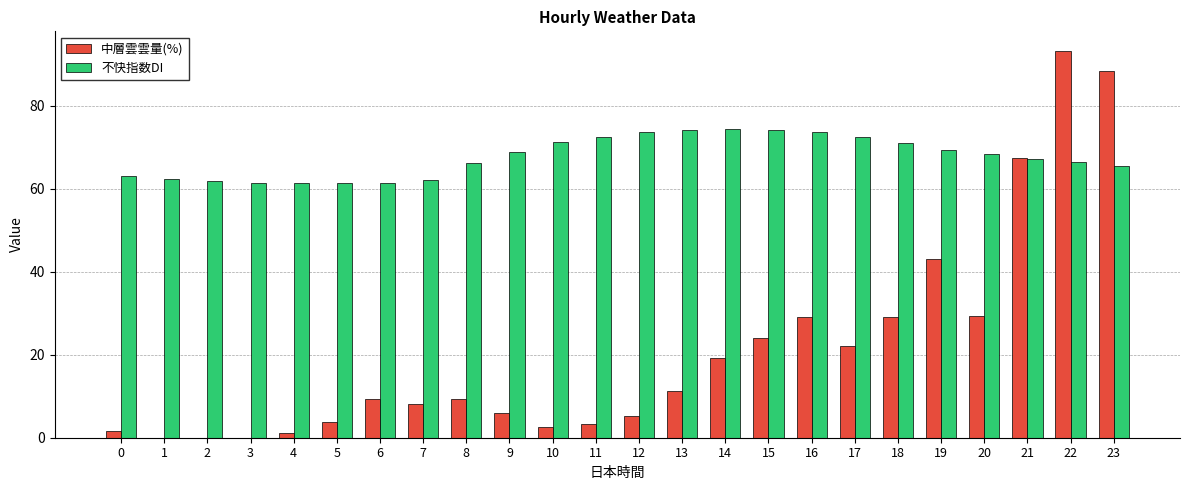

Which series has the largest total across all categories?

不快指数DI